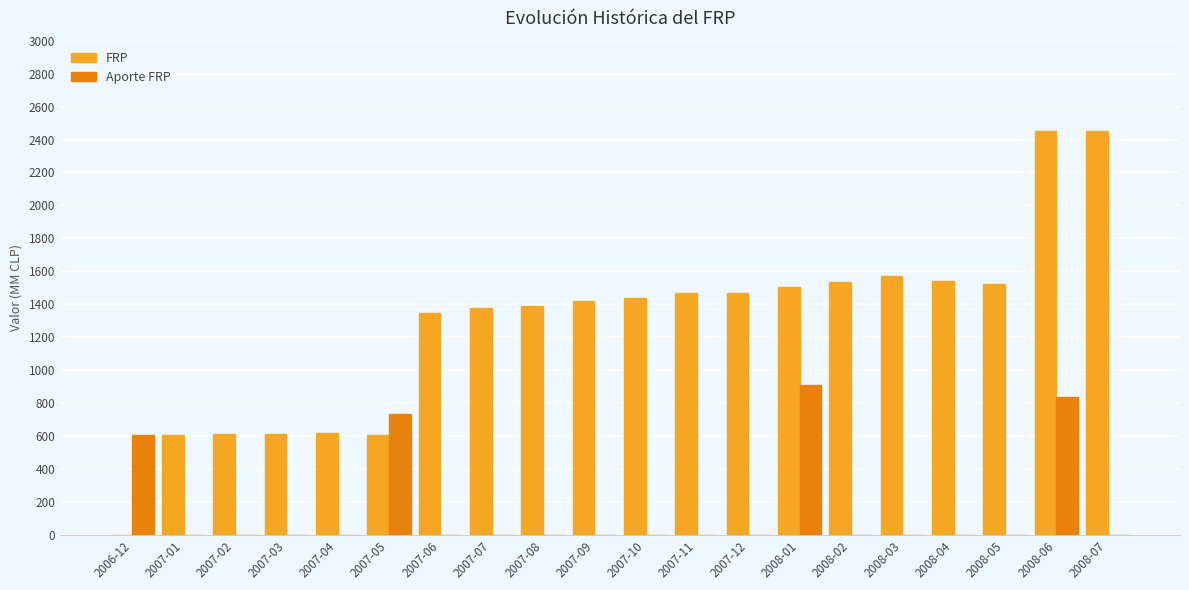

Between 2007-04 and 2007-06, which series saw the biggest shift?

FRP